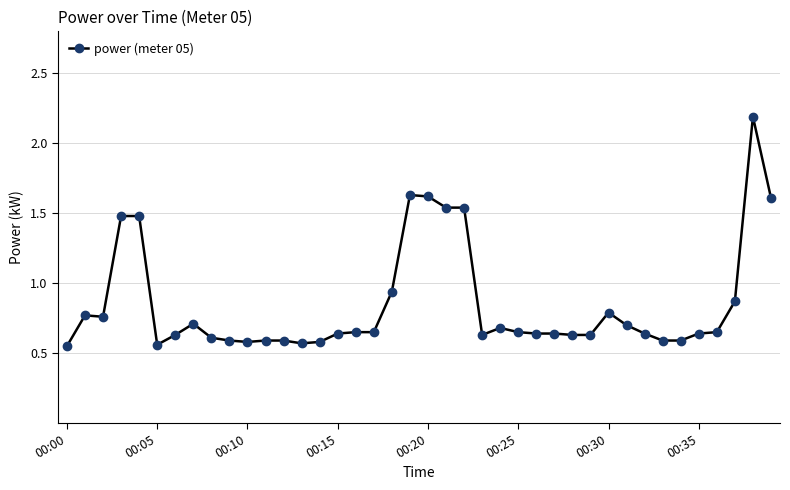

What is the sum of all values?

34.0